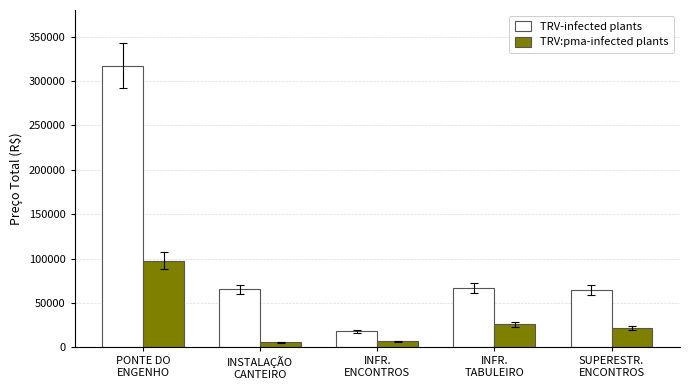

What is the smallest value displayed?

6006.8